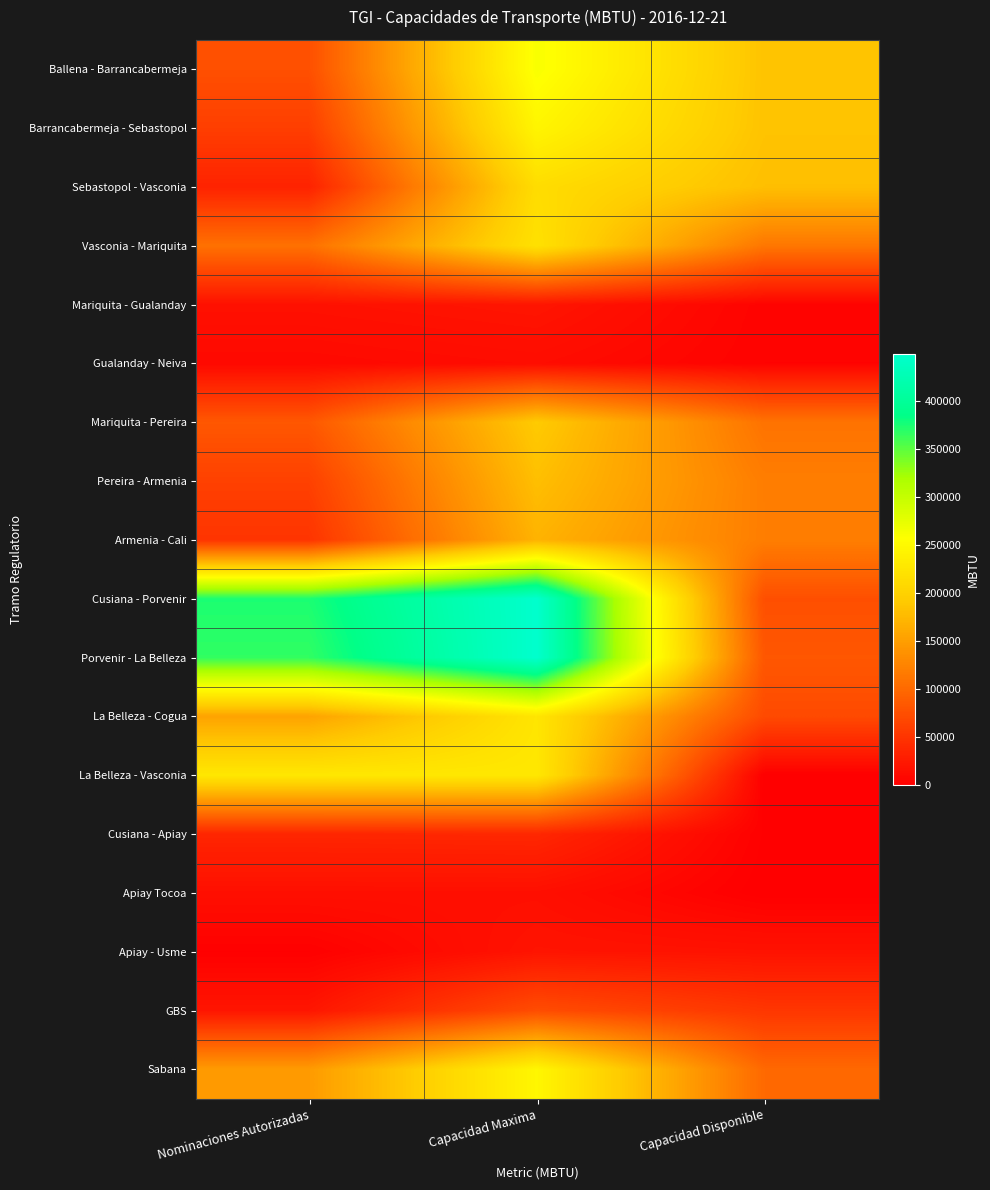

Which label corresponds to the smallest value in the chart?

Capacidad Disponible